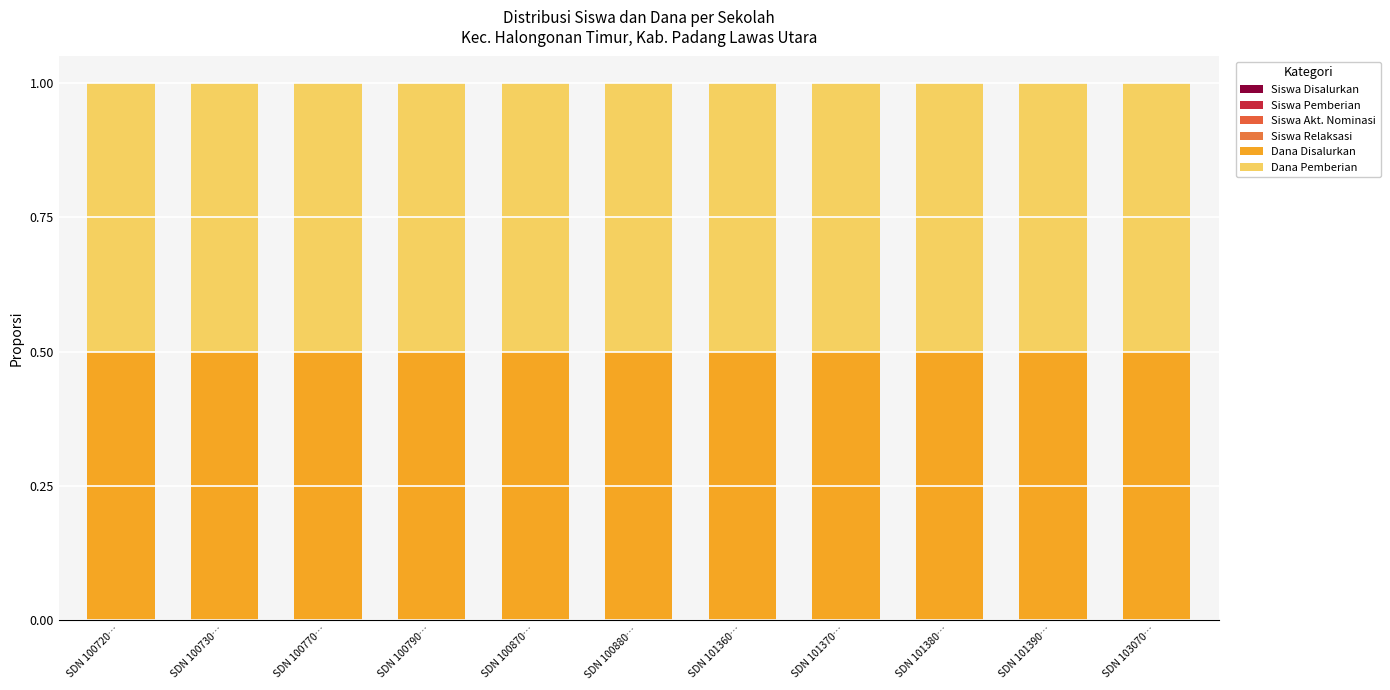

At which label is Dana Disalurkan closest to 0?

SDN 100730…